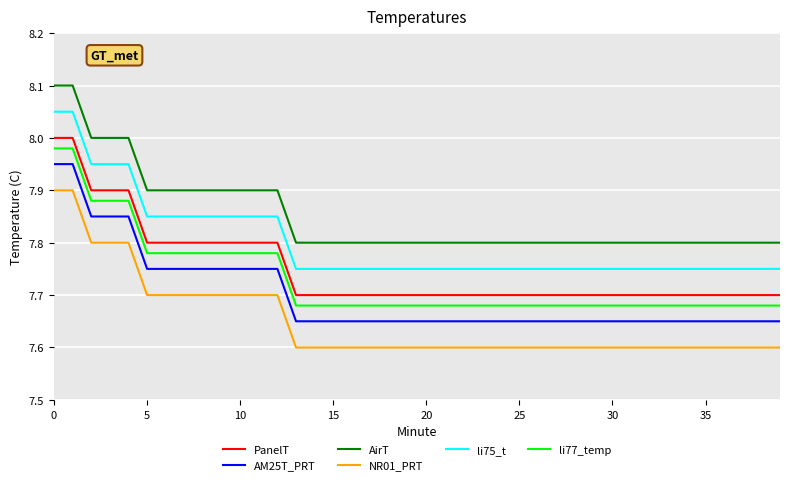

True or false: li75_t and li77_temp cross at least once.

False